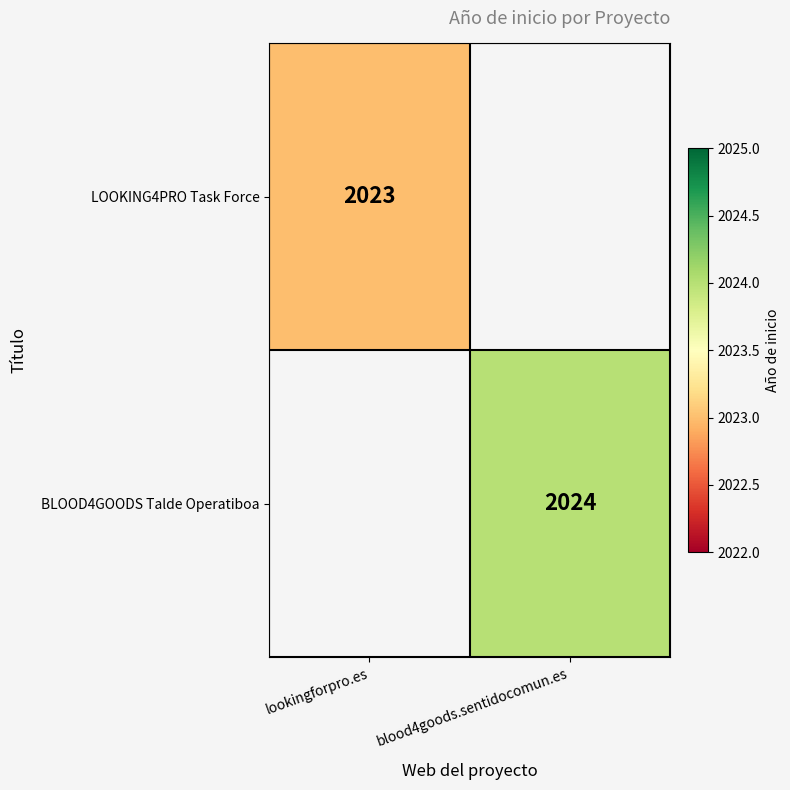

Which label corresponds to the largest value in the chart?

blood4goods.sentidocomun.es